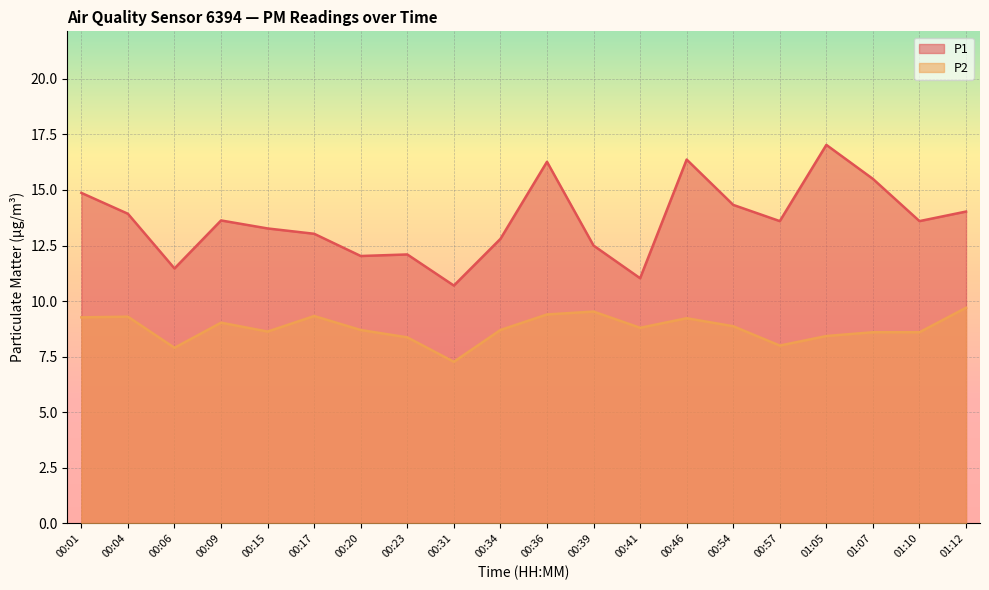

The P1 series shows 13.9 at 00:04. True or false?

True